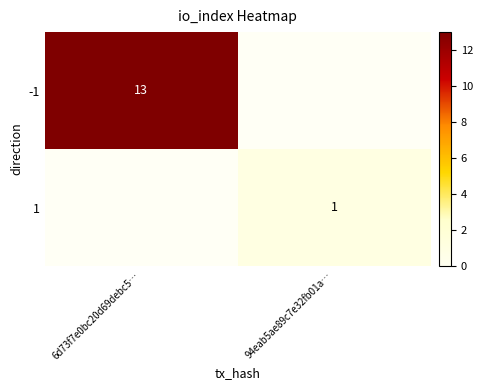

At which category is the sum across all series the highest?

6d73f7e0bc20d69debc5…